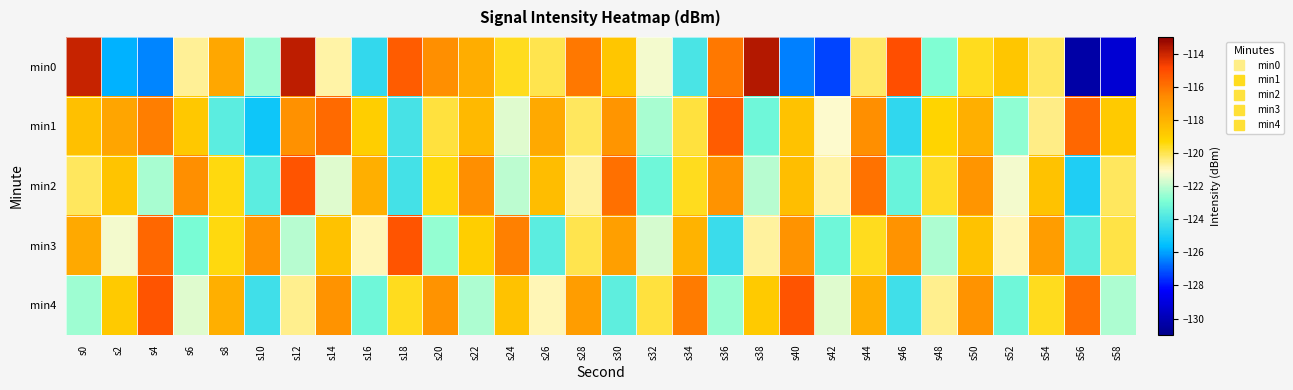

Which series has the widest spread of values?

min0